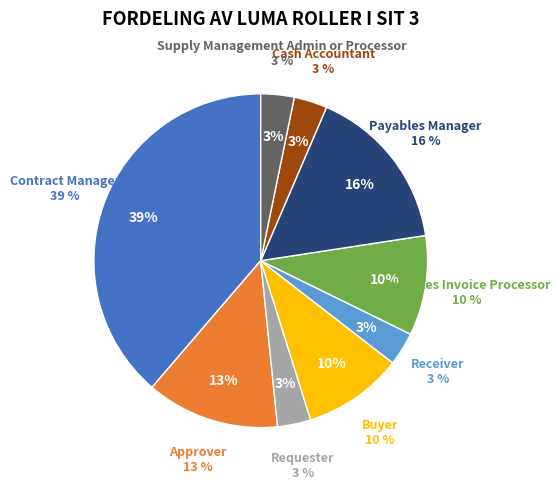

Rank the categories by value from lowest to highest.

Requester, Receiver, Cash Accountant, Supply Management Admin or Processor, Buyer, Payables Invoice Processor, Approver, Payables Manager, Contract Manager